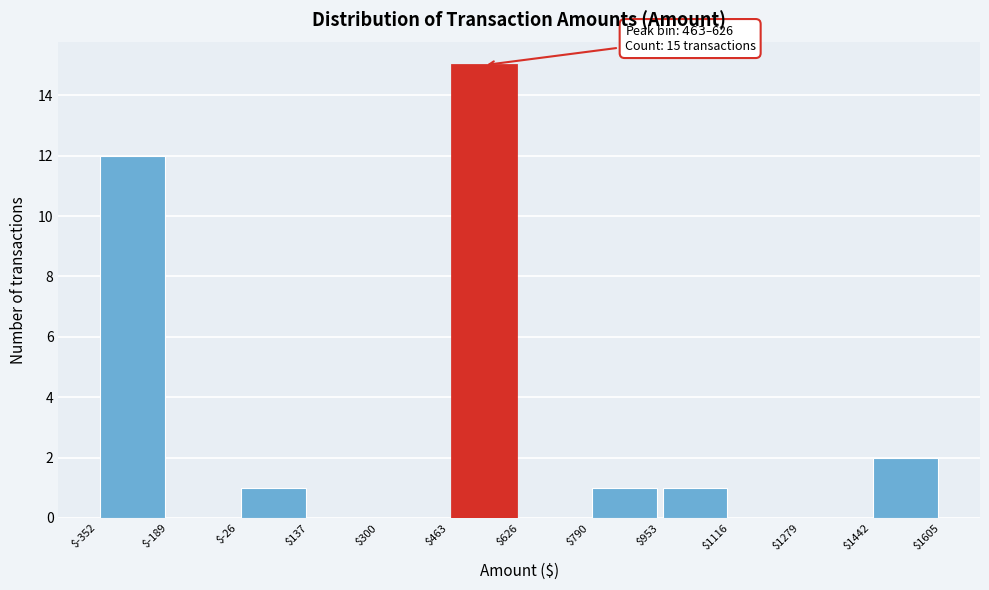

Over which range of the x-axis is the bar tallest?

$463 to $626